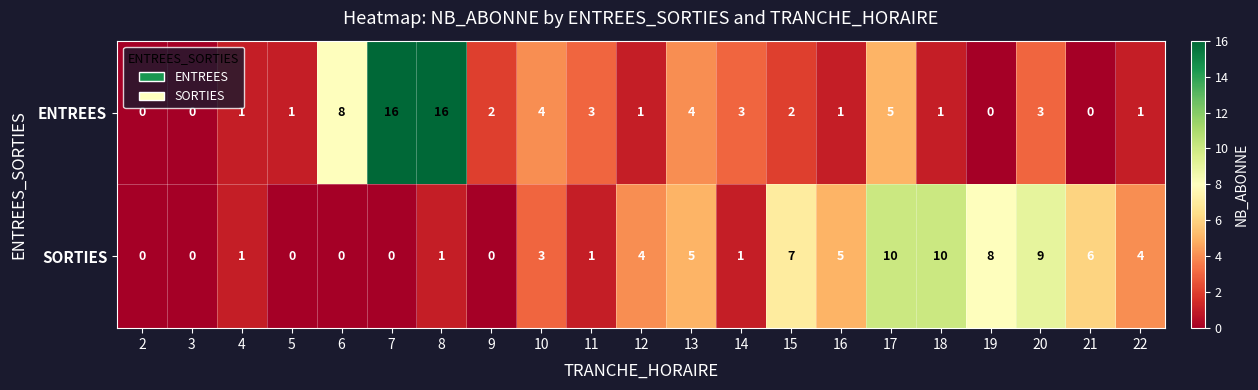

Count the SORTIES values in the range 0 to 6.

16